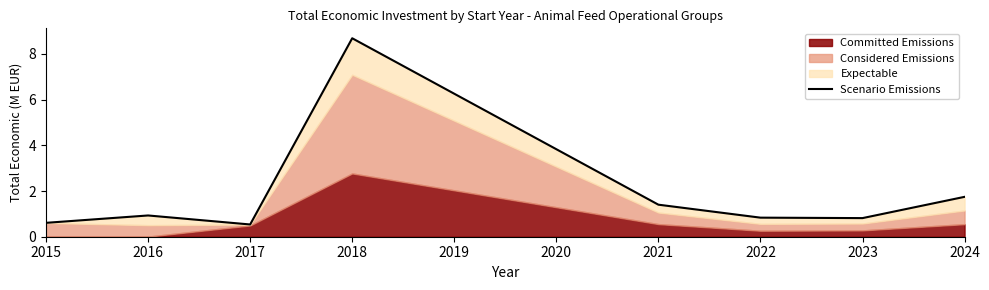

What is the value of the 7th point from the left?

0.8